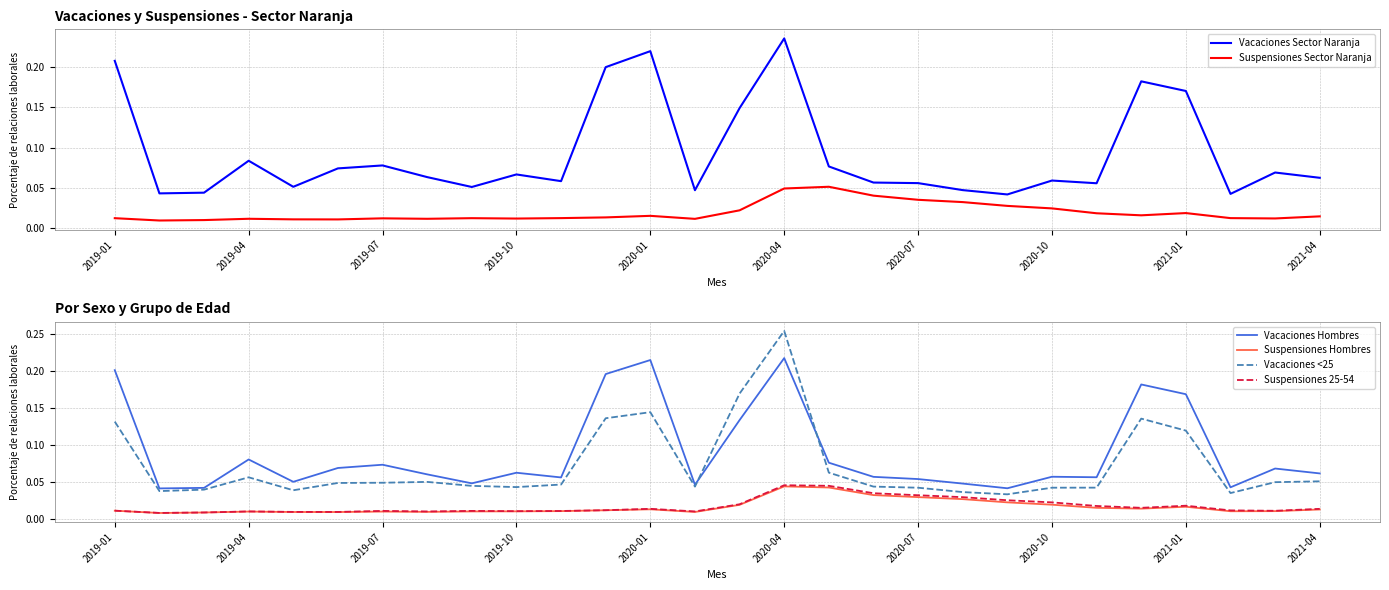

True or false: Vacaciones Hombres and Suspensiones 25-54 intersect in this chart.

False